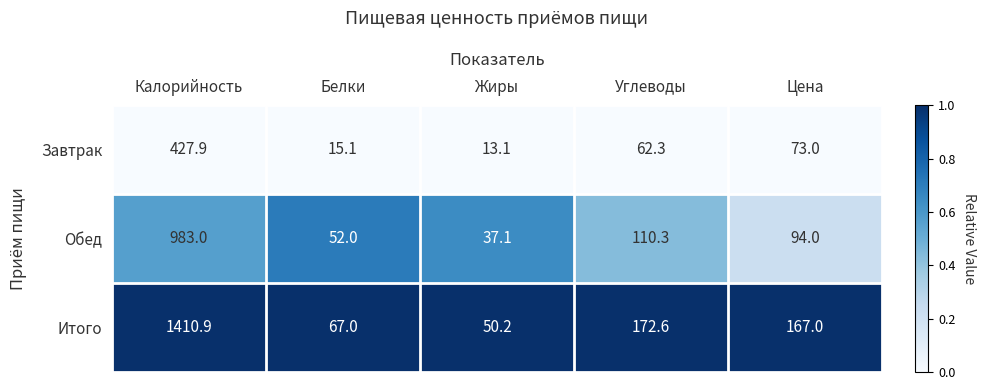

At which category does the chart reach its peak across all series?

Калорийность